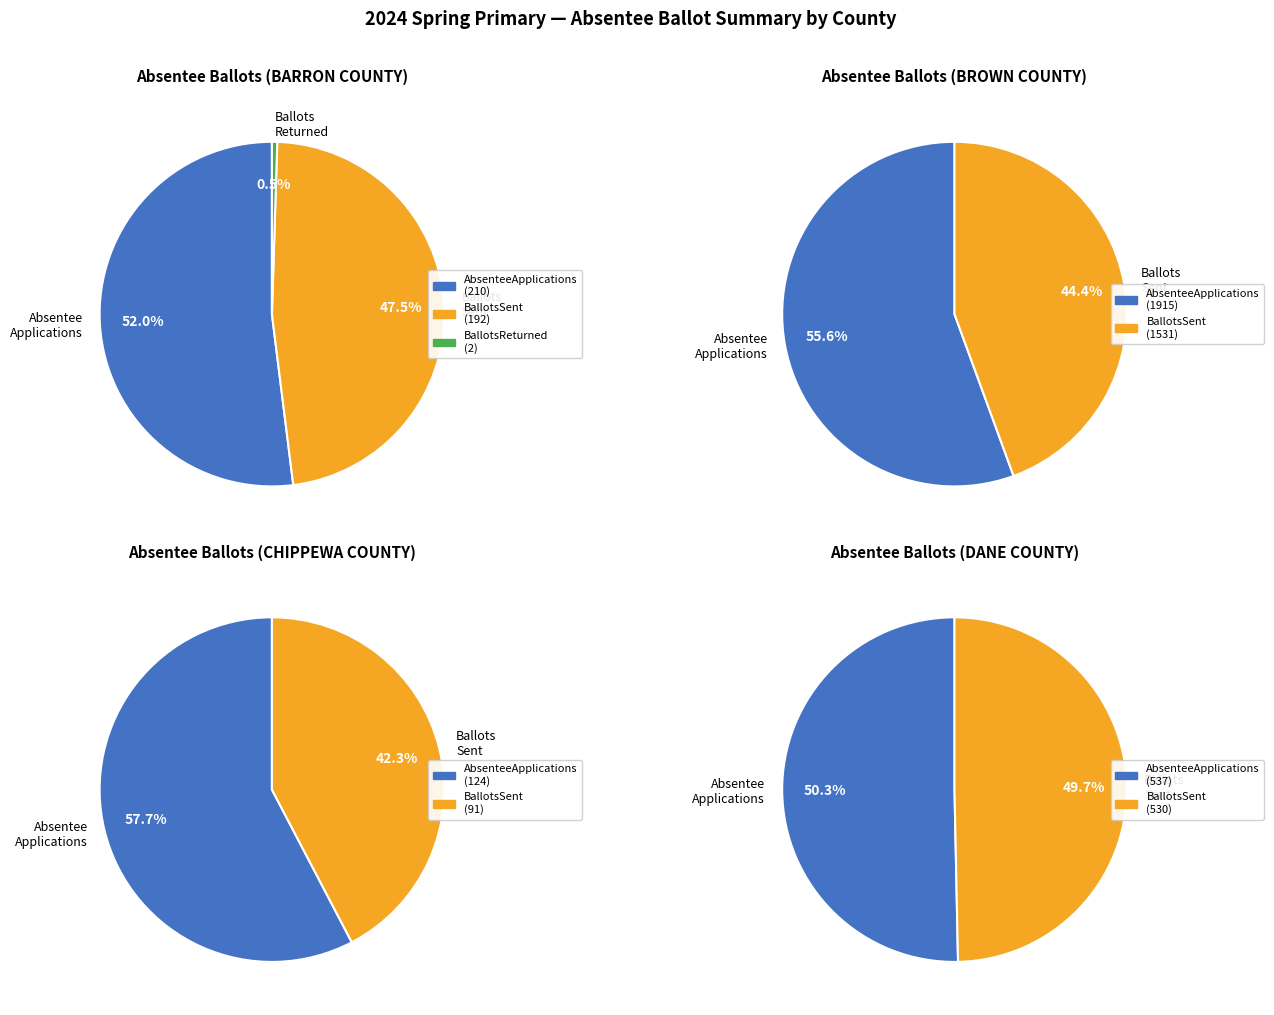

Is 38 the majority of the pie?

No